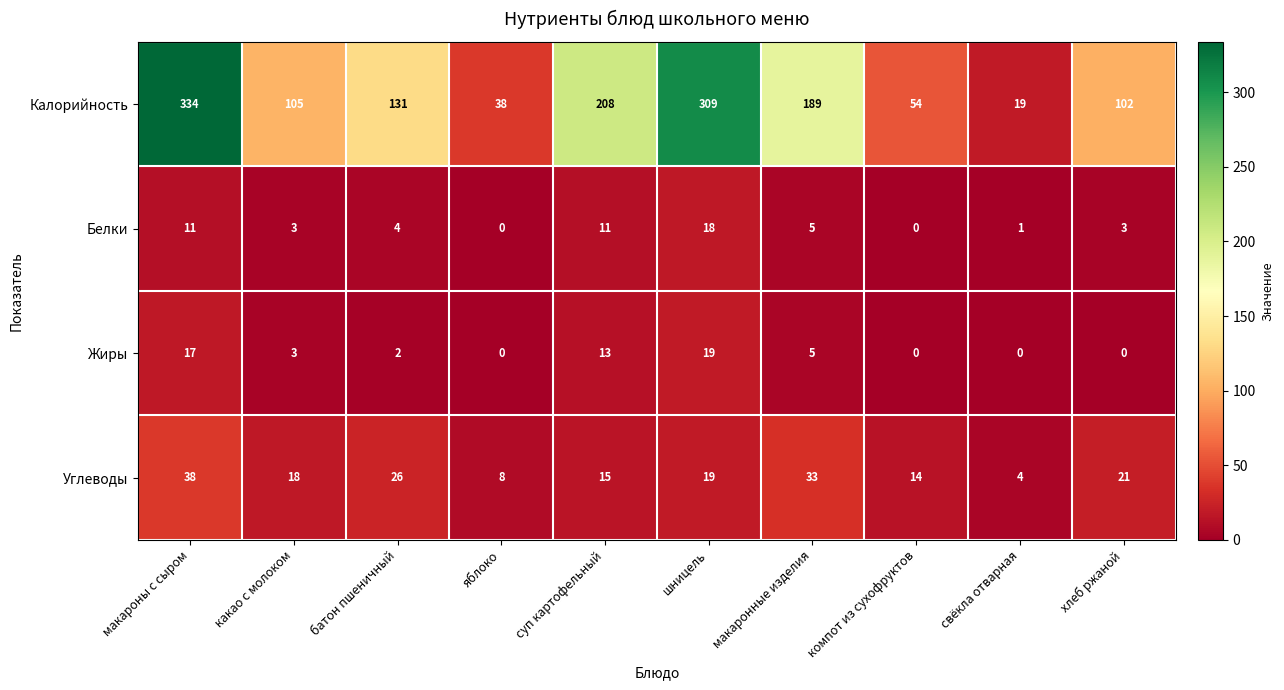

What is the greatest value displayed?

334